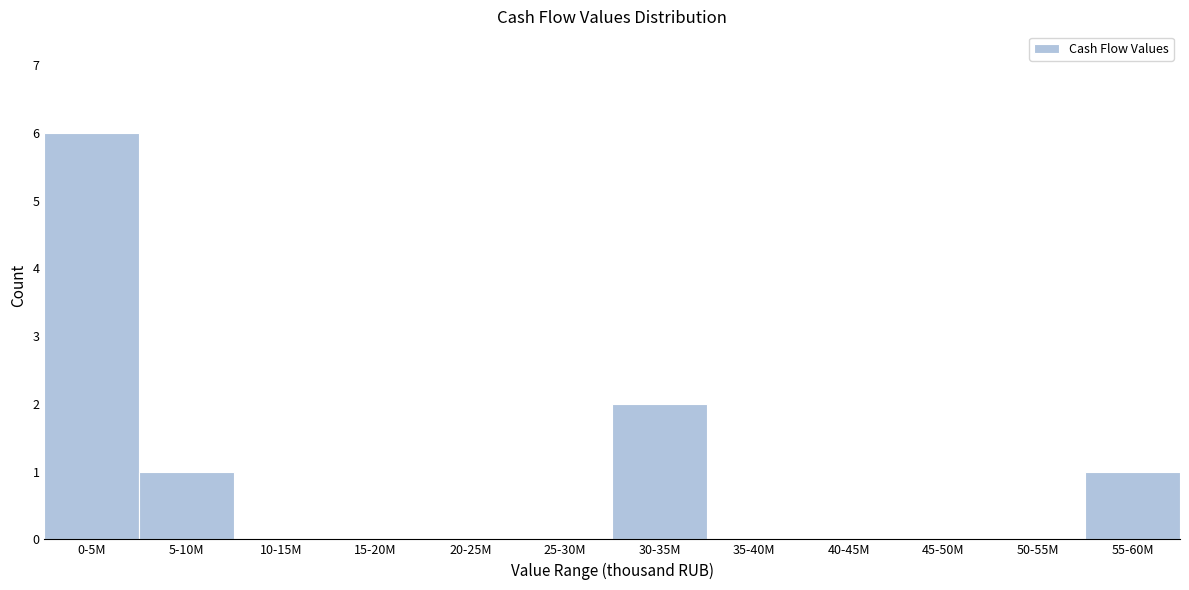

Reading left to right, transcribe all the data shown in this chart.

0-5M=6	5-10M=1	10-15M=0	15-20M=0	20-25M=0	25-30M=0	30-35M=2	35-40M=0	40-45M=0	45-50M=0	50-55M=0	55-60M=1